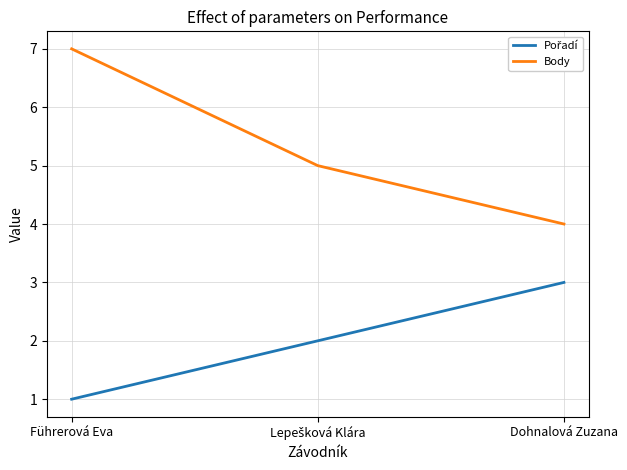

What position from the right is Führerová Eva?

3